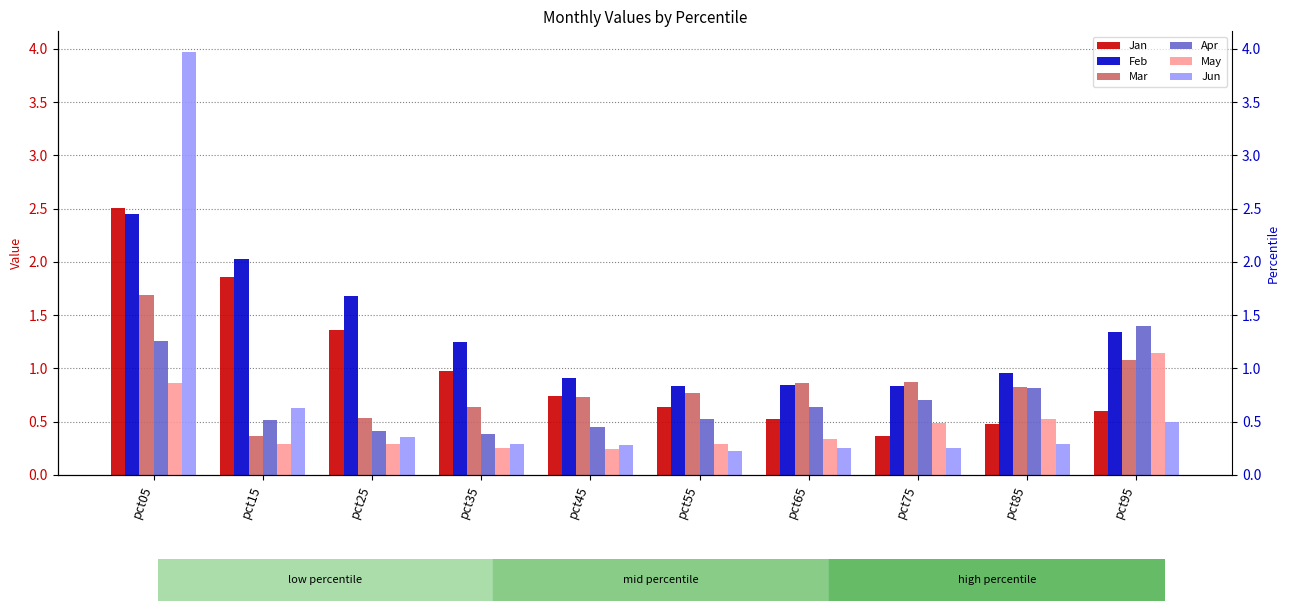

What are all the series names shown in the legend?

Jan, Feb, Mar, Apr, May, Jun